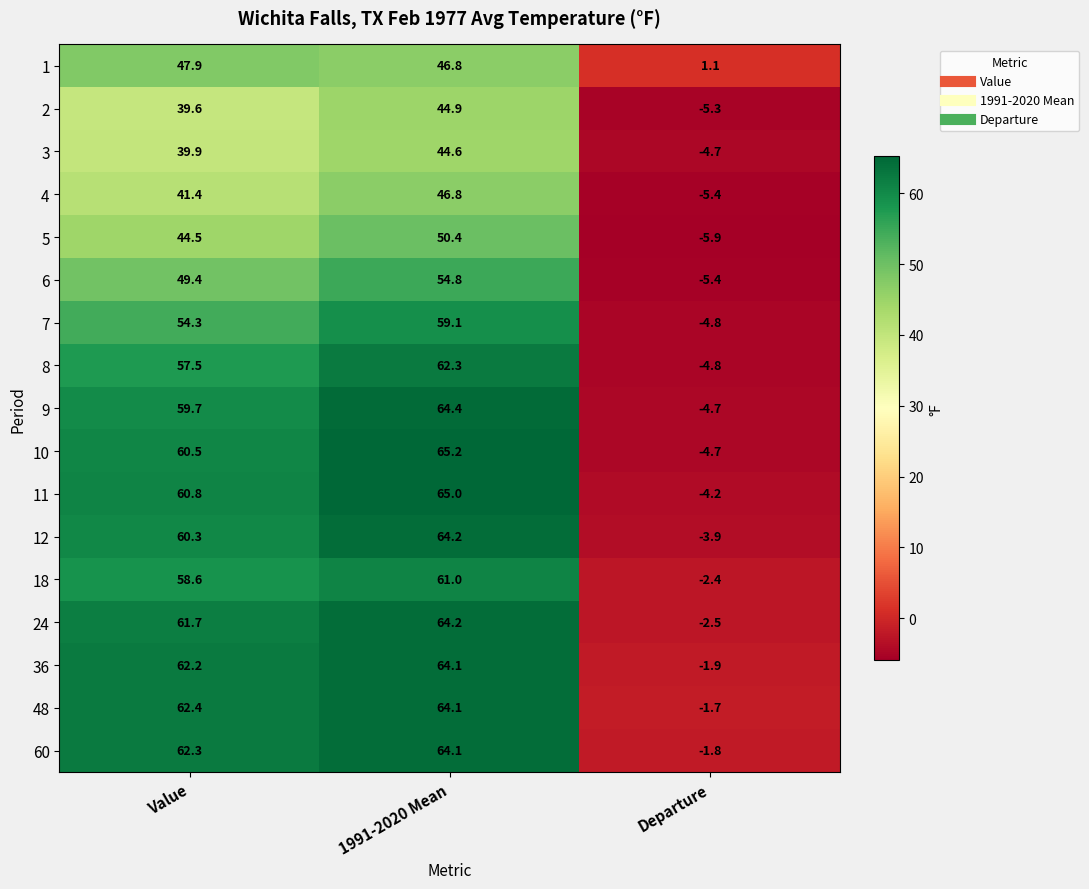

Read the 4 value at 1991-2020 Mean.

46.8